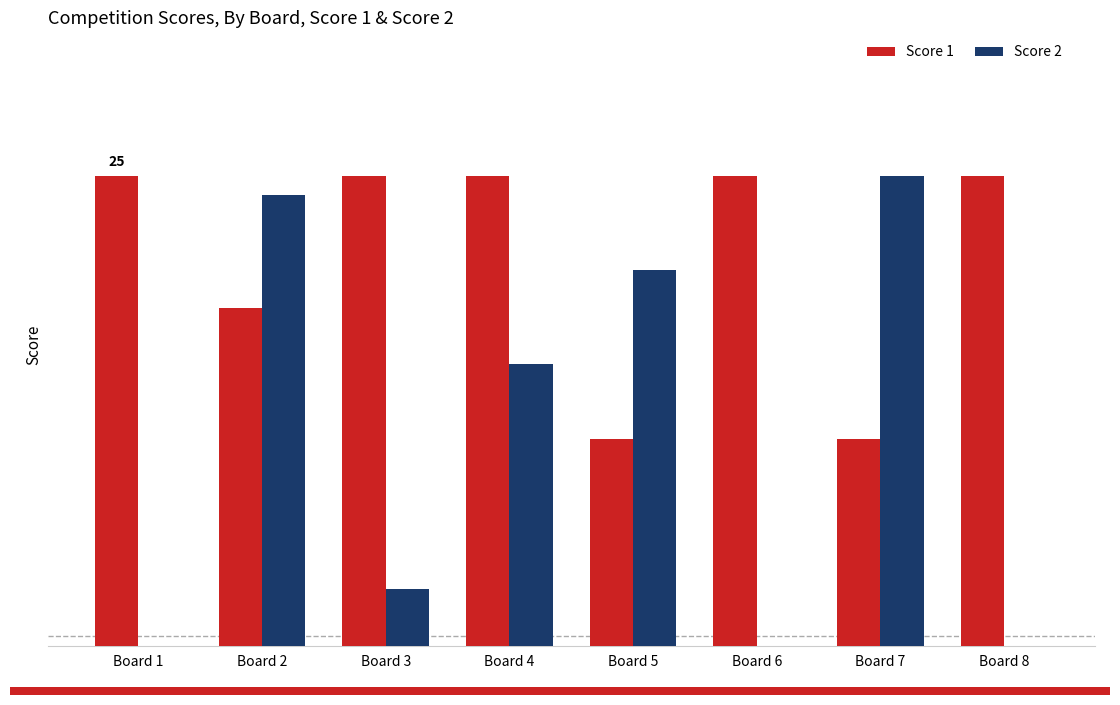

What are all the series names shown in the legend?

Score 1, Score 2